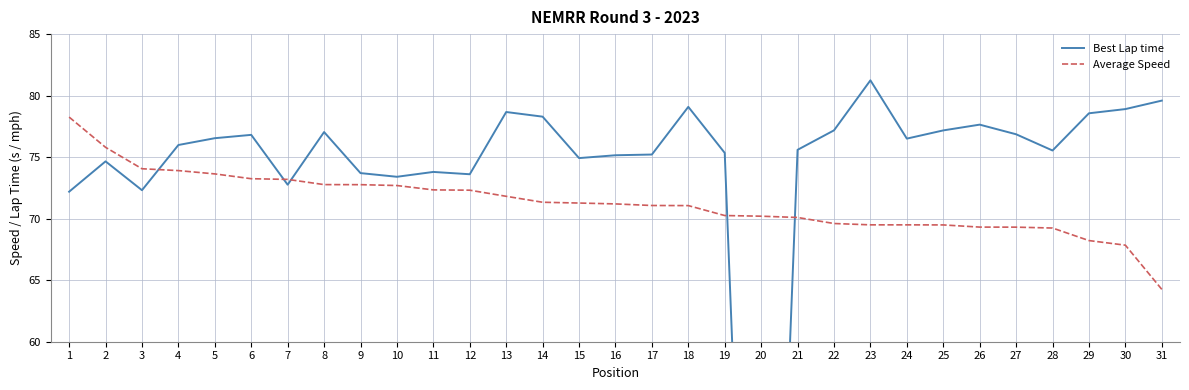

How many times do Average Speed and Best Lap time cross each other?

5